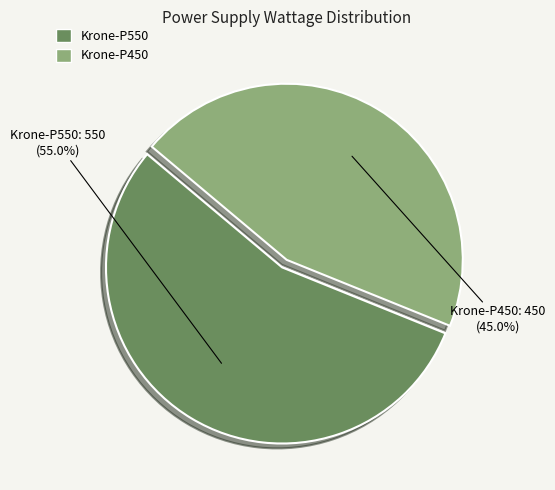

What is the total percentage of Krone-P550 and Krone-P450?

100.0%